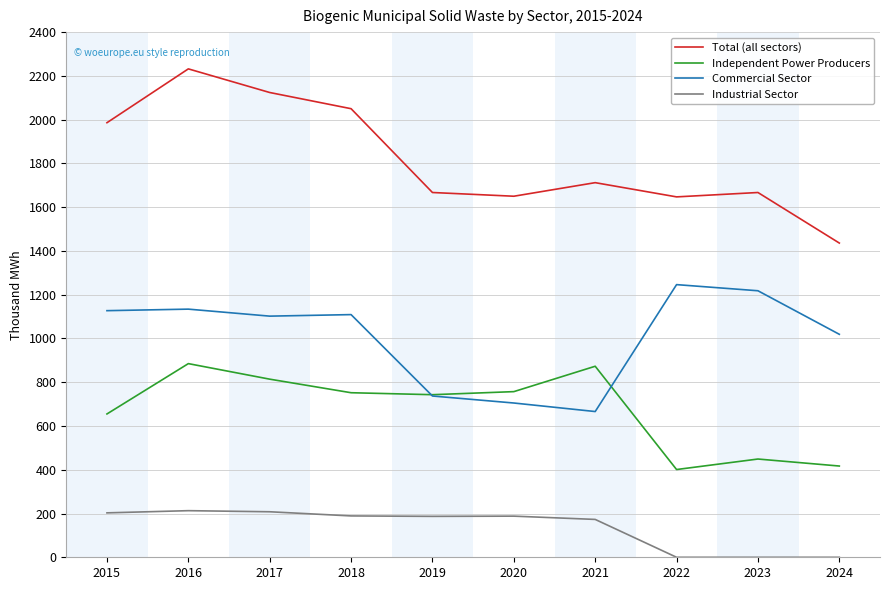

Where is the first local maximum for Independent Power Producers?

2016